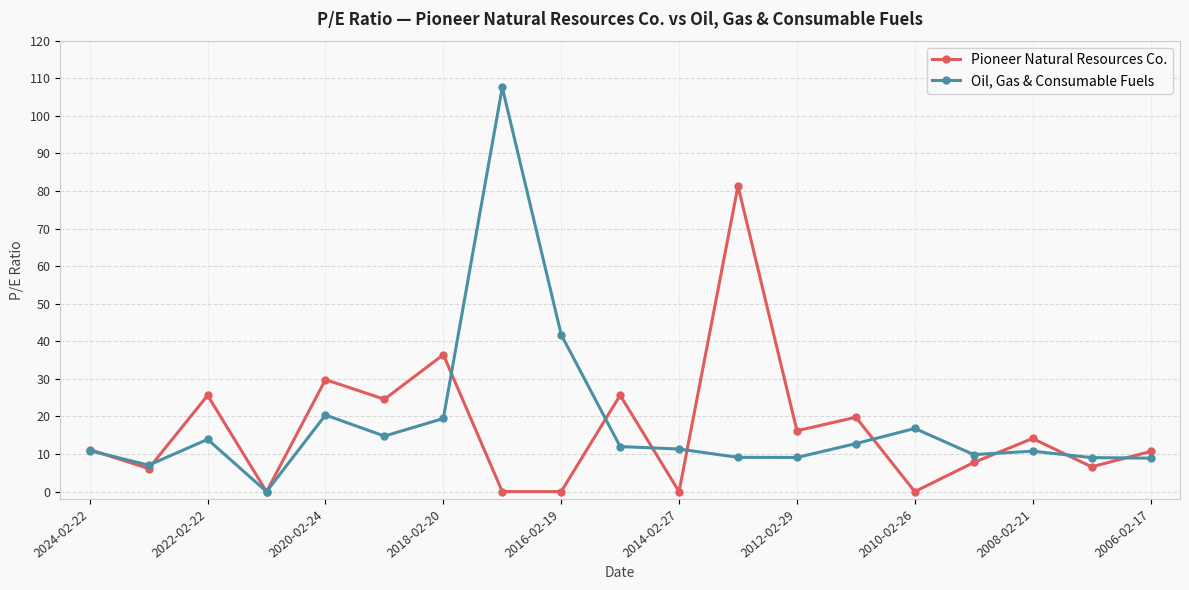

What is the value of the Pioneer Natural Resources Co. point at the 19th from the left?

10.7